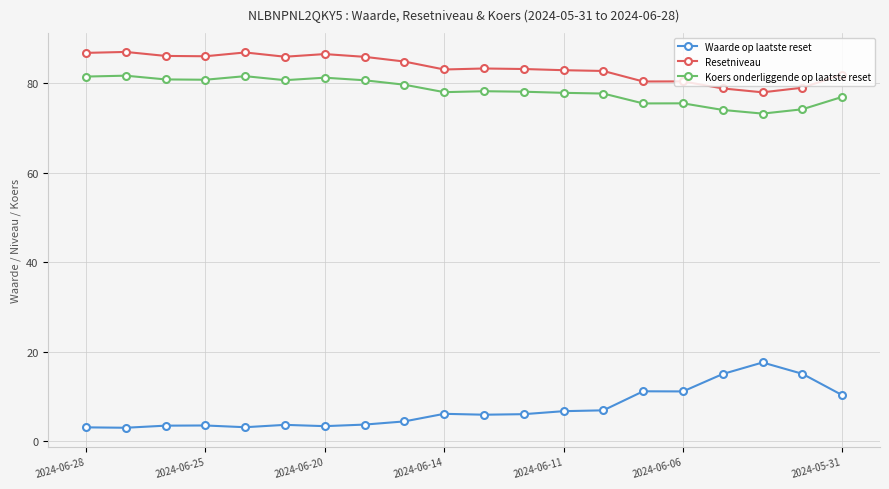

True or false: Resetniveau has more than 2 points higher than both neighbors.

True